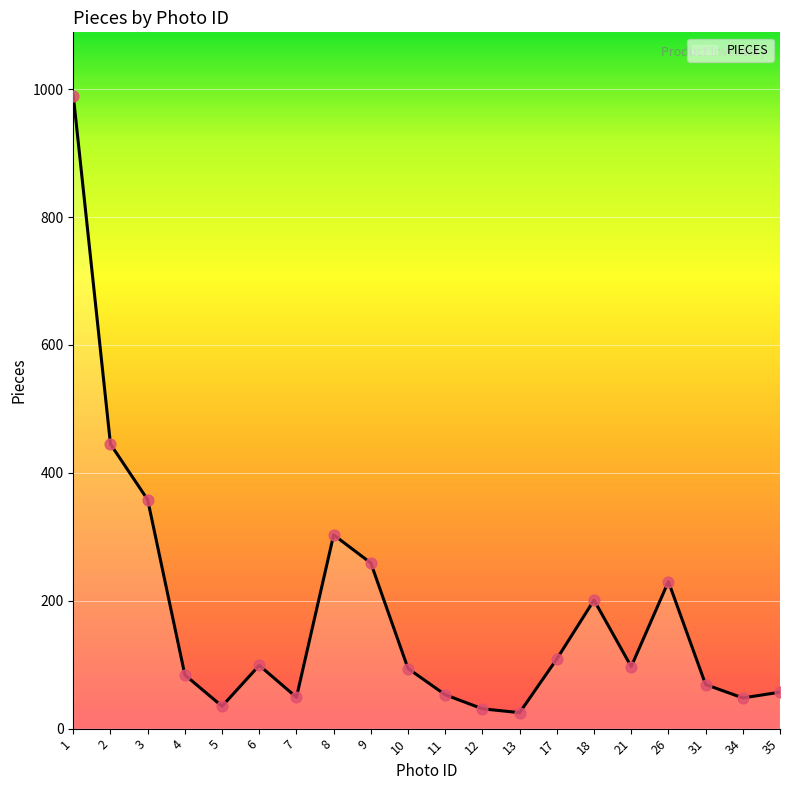

Between 8 and 7, which is larger?

8